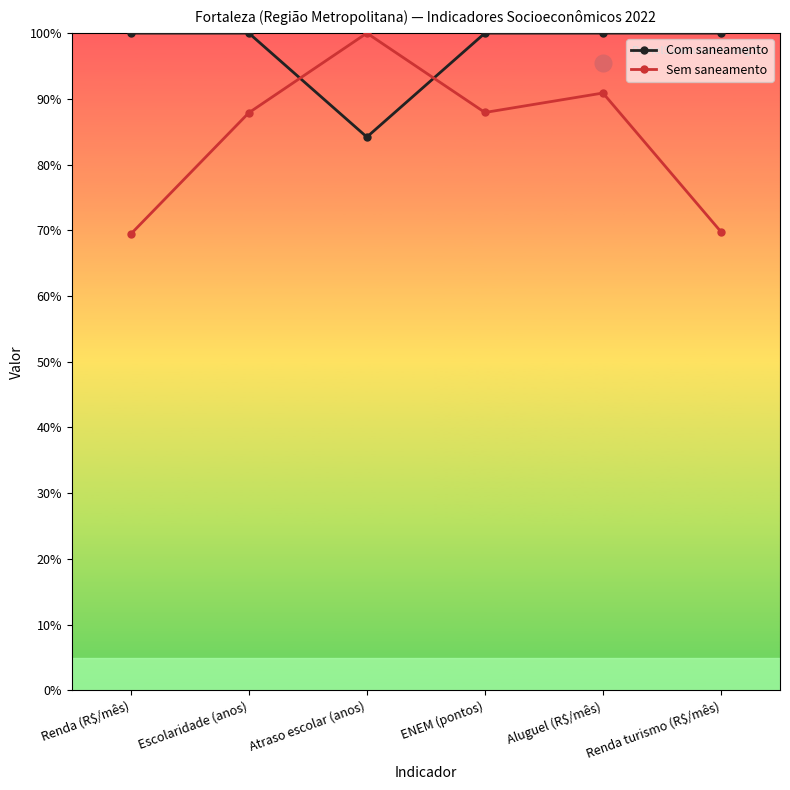

What is the maximum value shown in the chart?

100.0